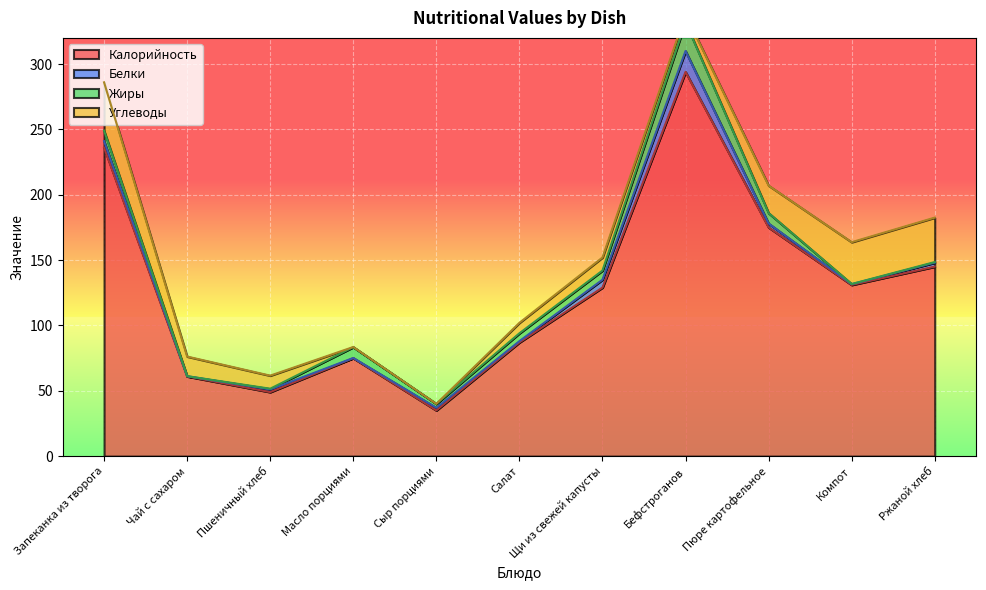

What is the spread (max minus min) of values at Ржаной хлеб?

144.5